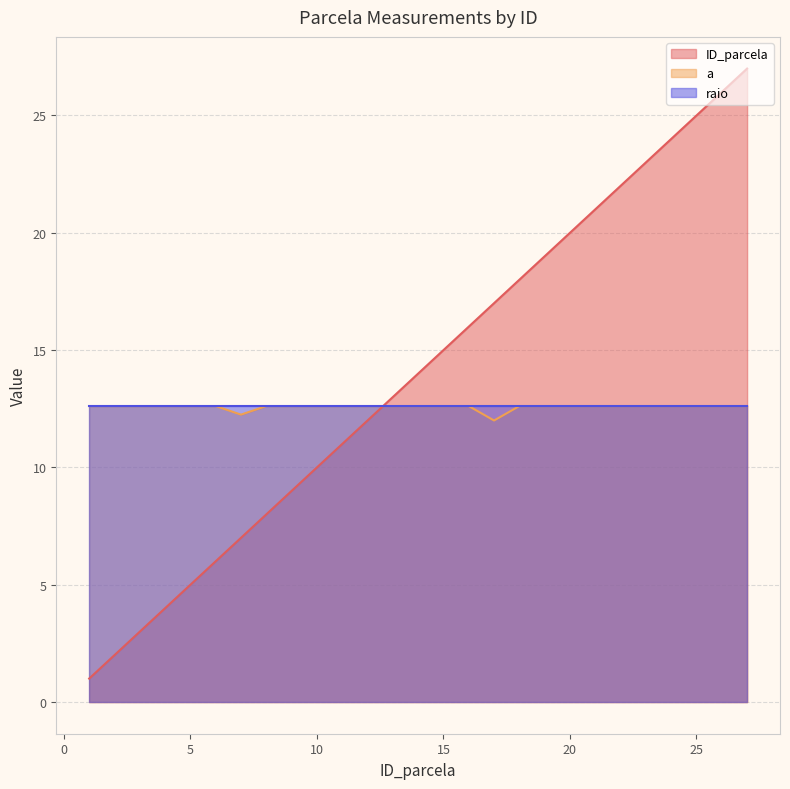

Which series has the largest total across all categories?

ID_parcela